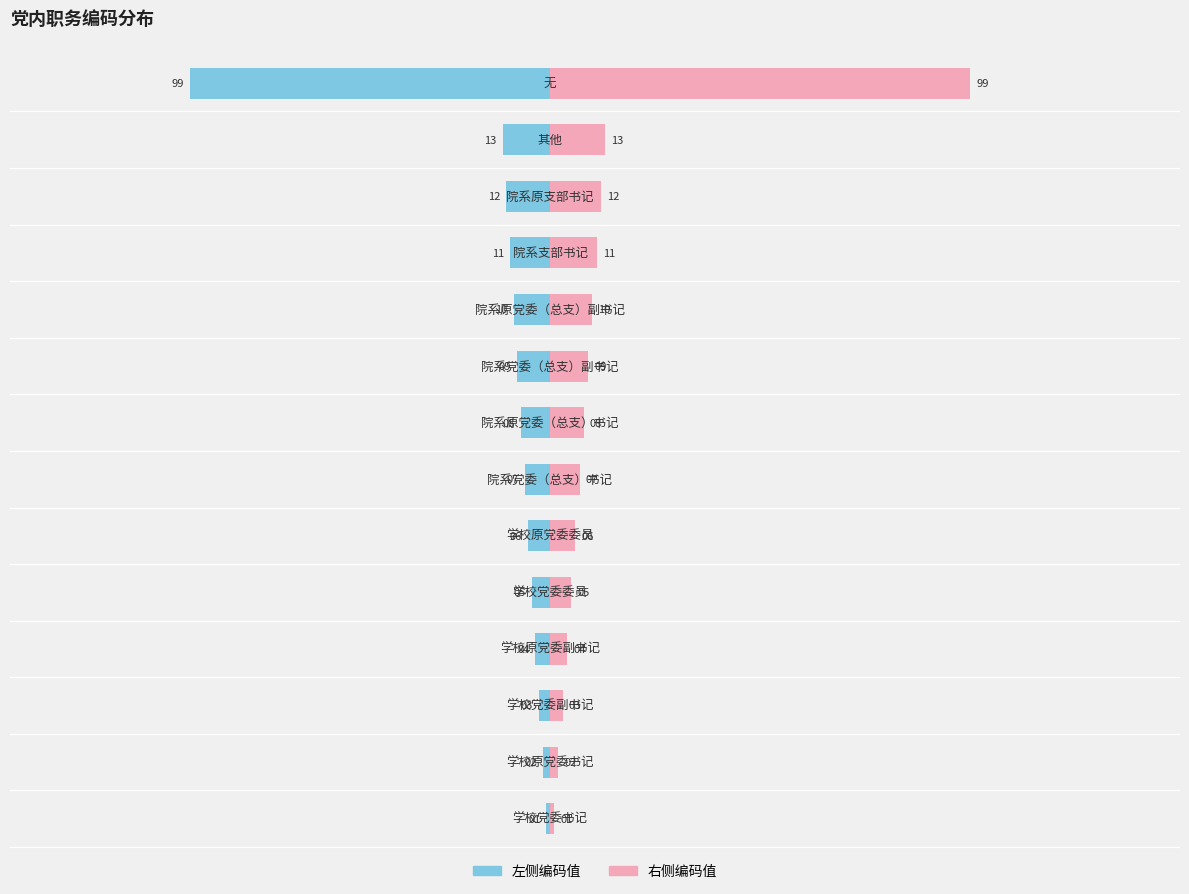

Which series has the largest total across all categories?

右侧编码值